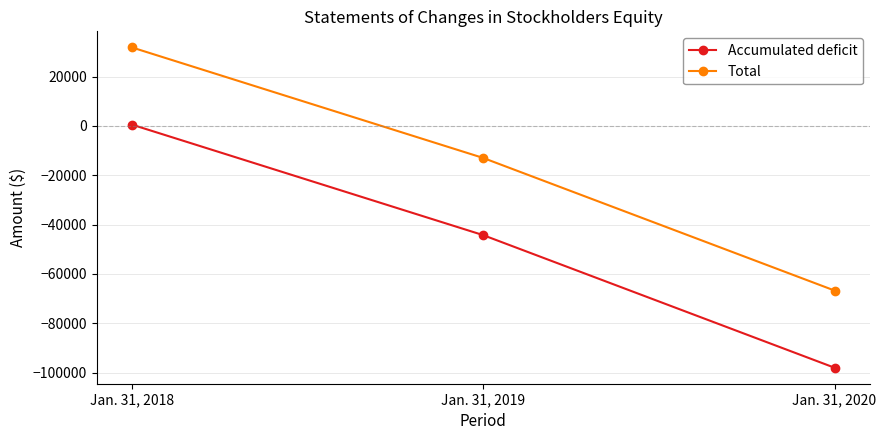

True or false: Accumulated deficit has a value of -61008 at Jan. 31, 2019.

False